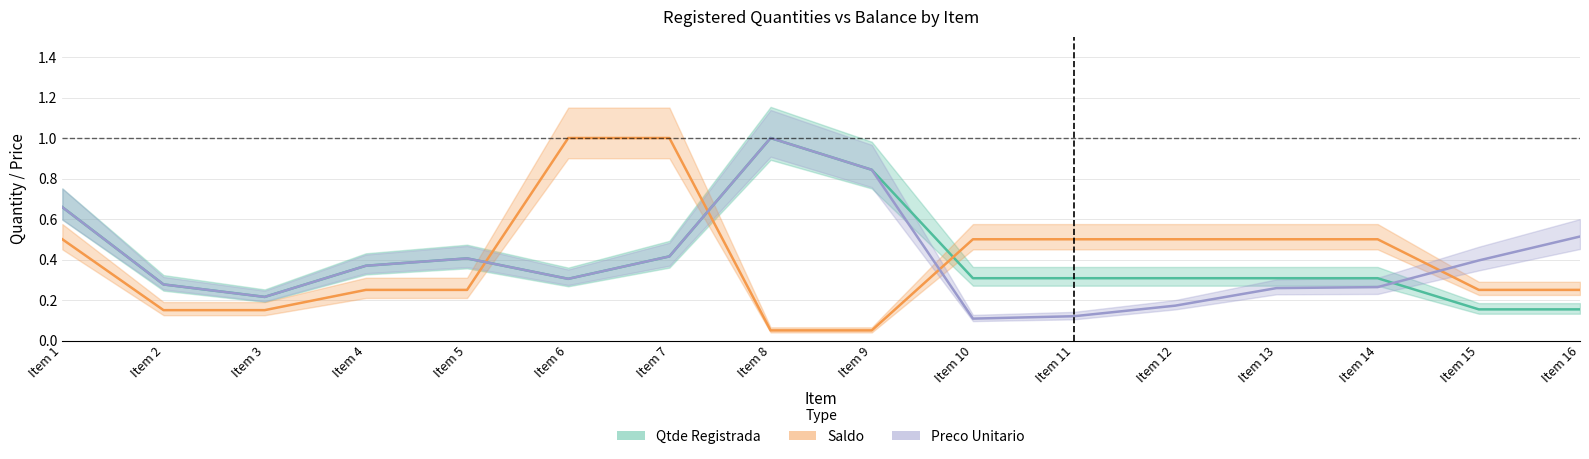

Which has a higher value, Item 11 or Item 6?

Item 11